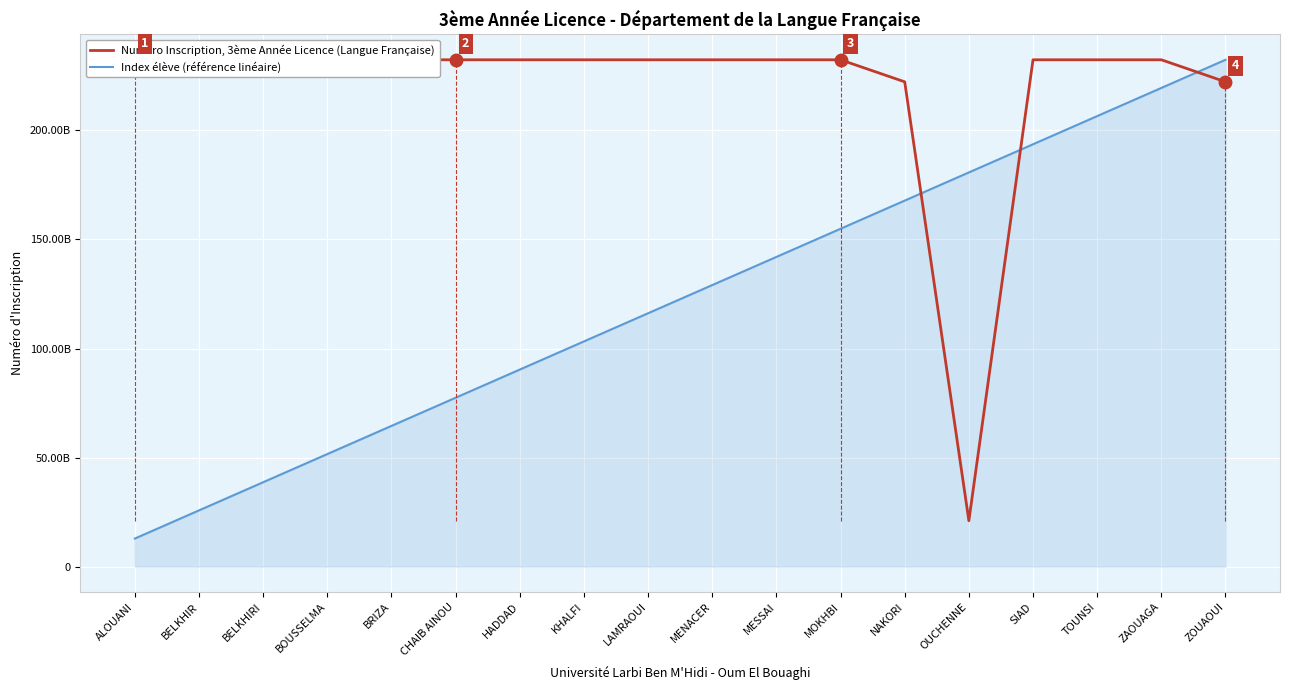

What is the minimum value shown in the chart?

12907449744.6